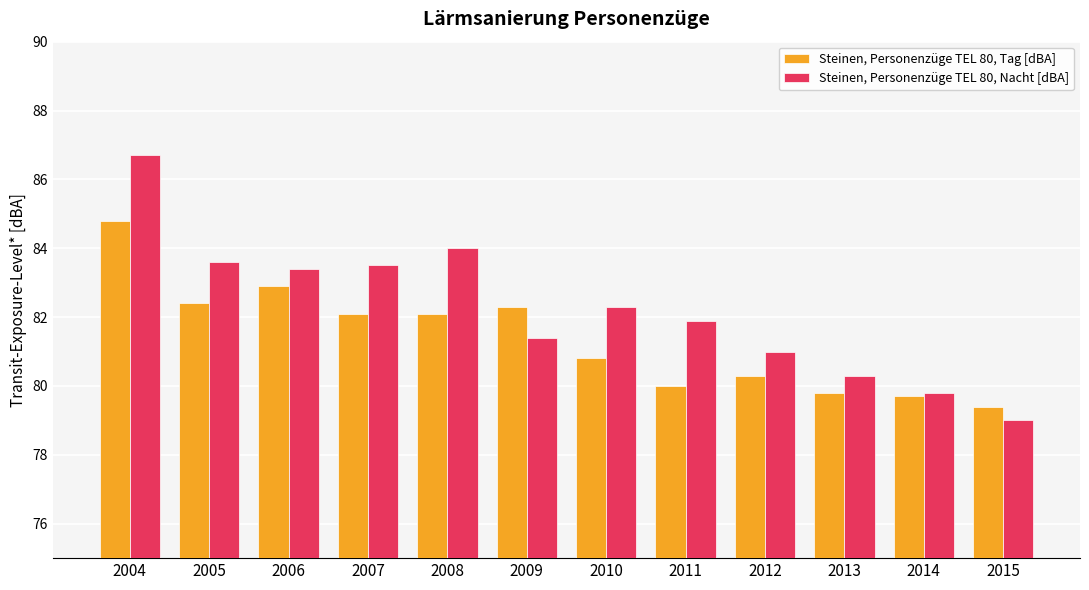

Which series has the widest spread of values?

Steinen, Personenzüge TEL 80, Nacht [dBA]